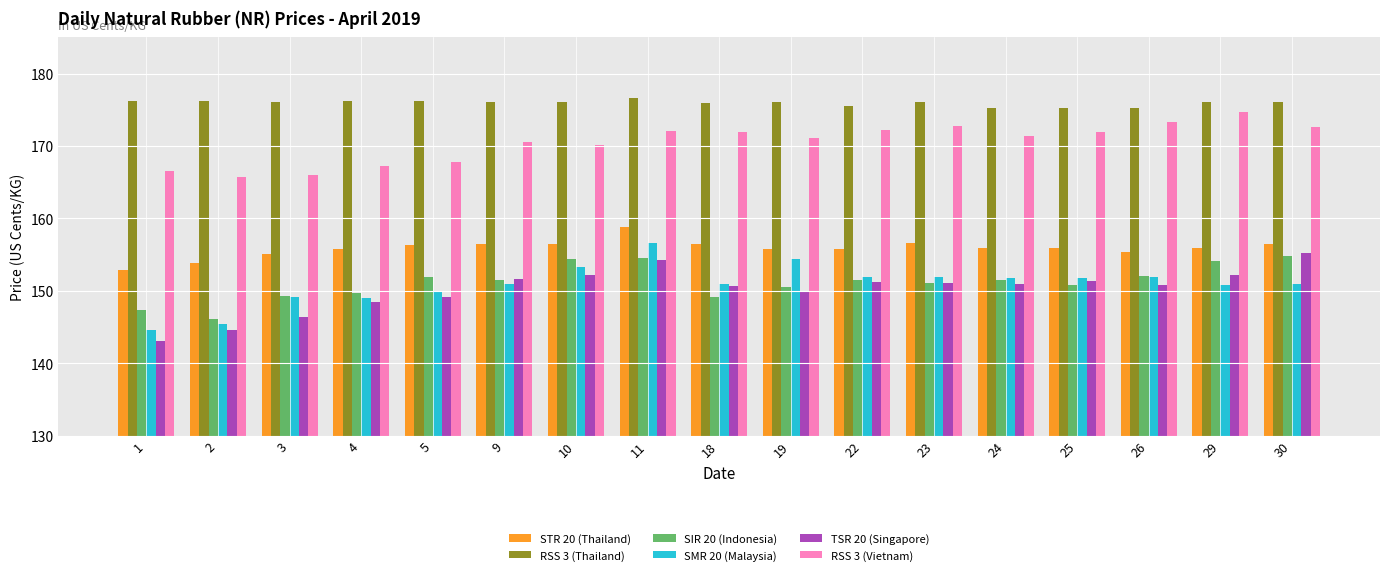

Where does the RSS 3 (Thailand) series first go above 176?

1